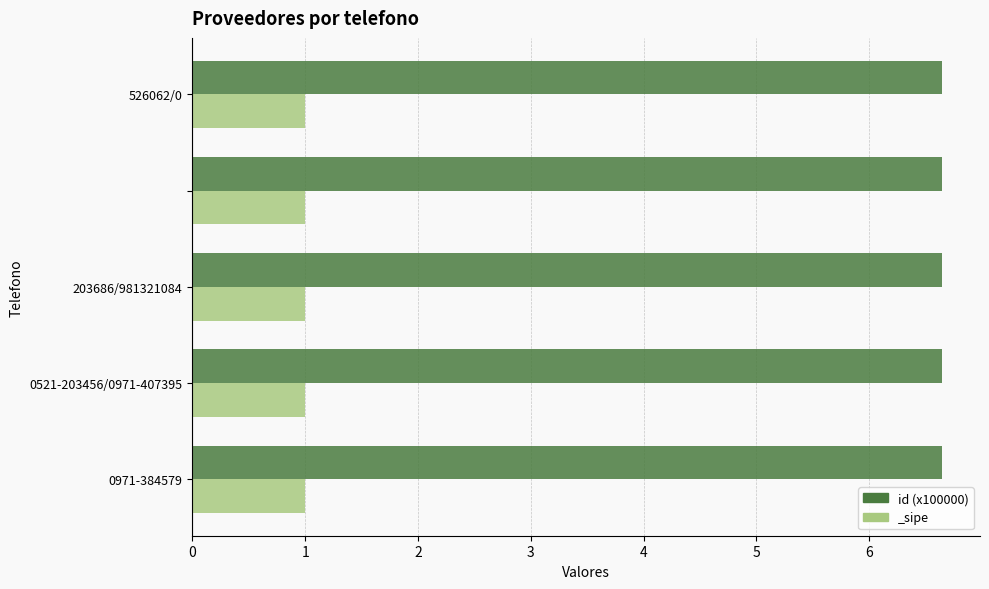

How many values are between 6 and 7?

5